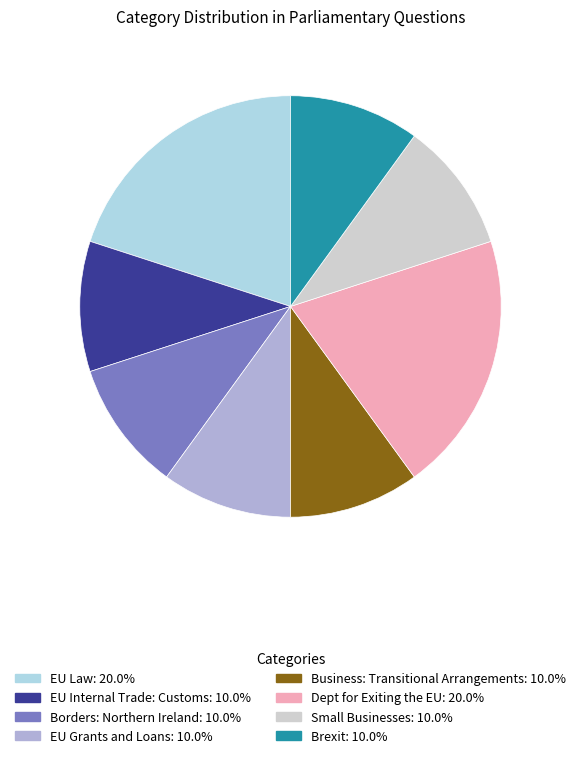

Is the sum of EU Law and Brexit greater than half?

No